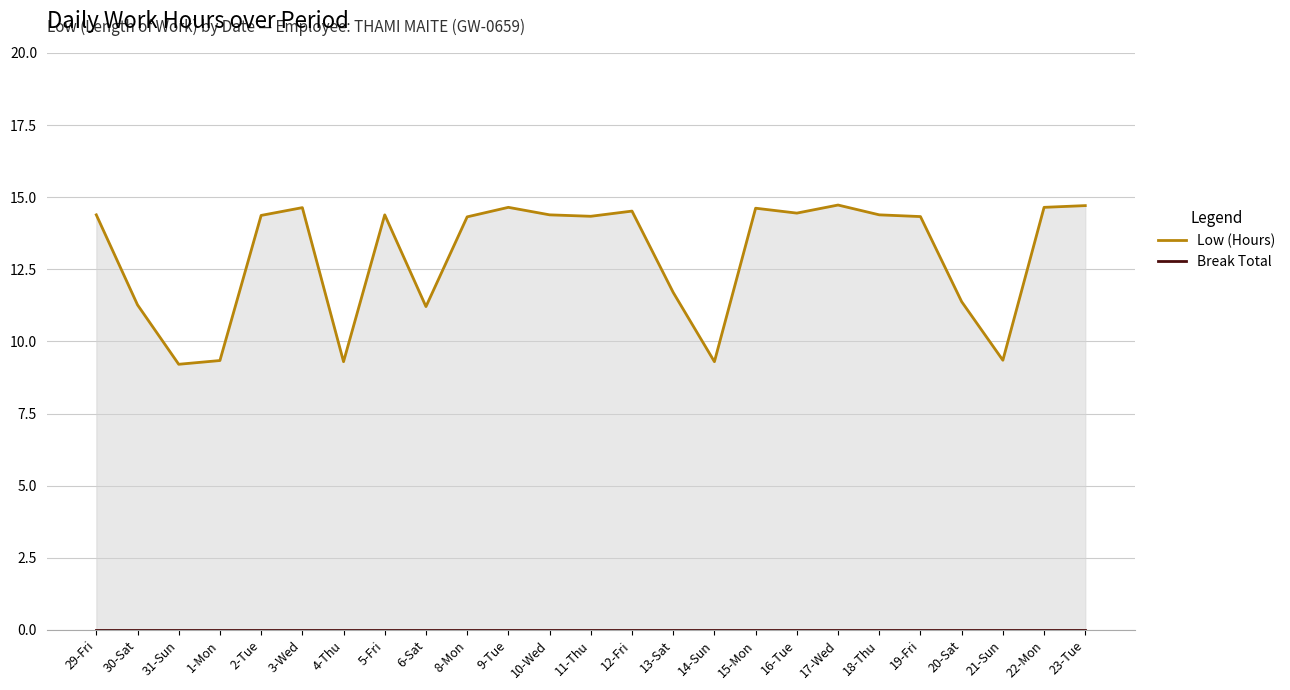

True or false: Low (Hours) and Break Total cross at least once.

False